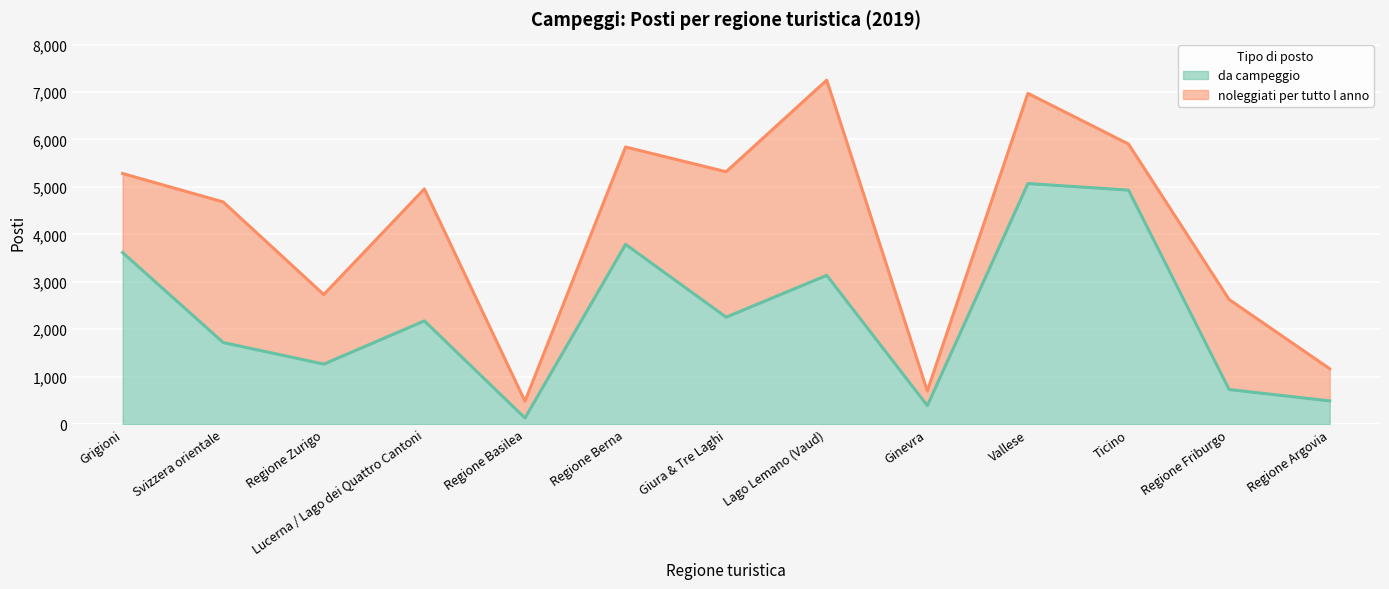

Does the chart display data point markers on the line(s)?

No